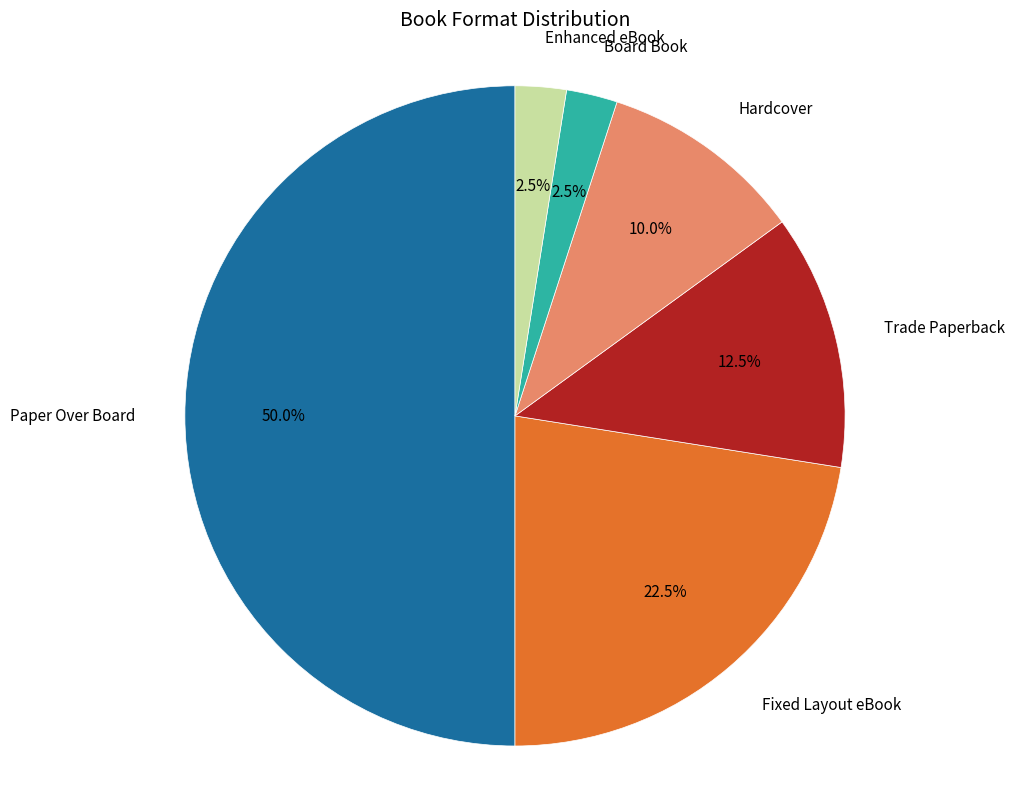

Do Hardcover and Paper Over Board together represent more than half of the pie?

Yes